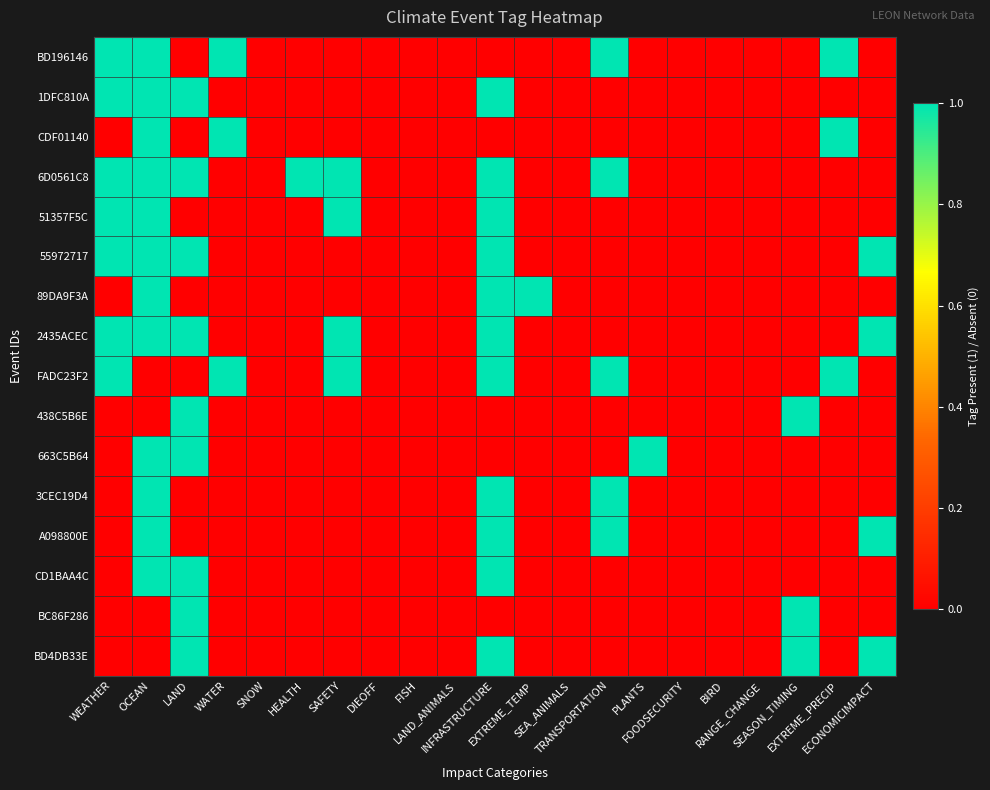

How many distinct data groups are displayed?

16